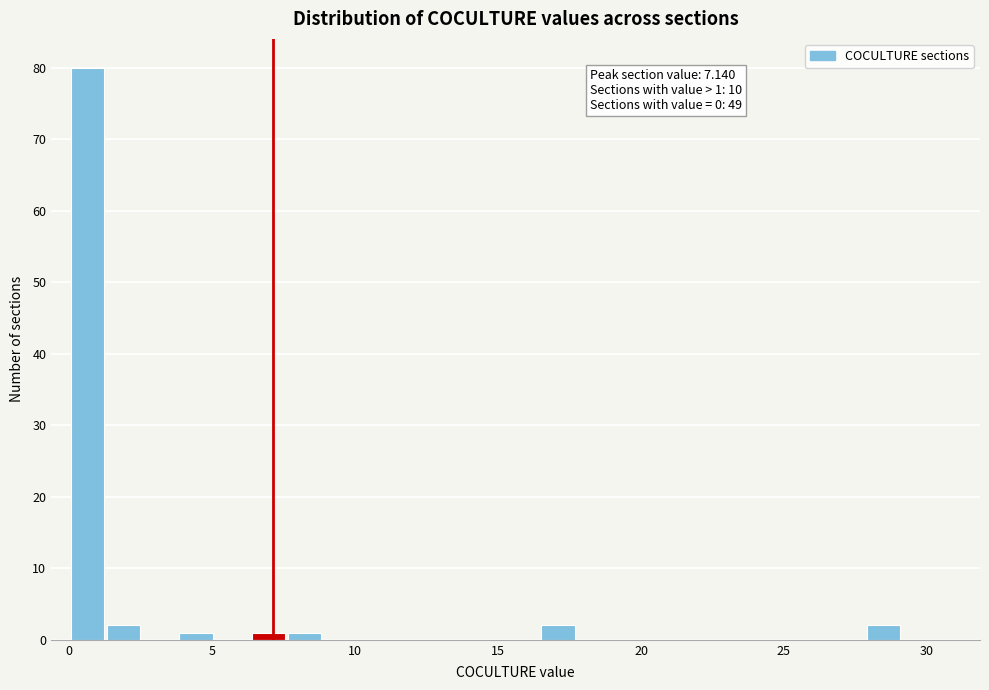

Around what value on the x-axis is the tallest bar? Give the approximate position of its centre, as read against the axis.

0.5